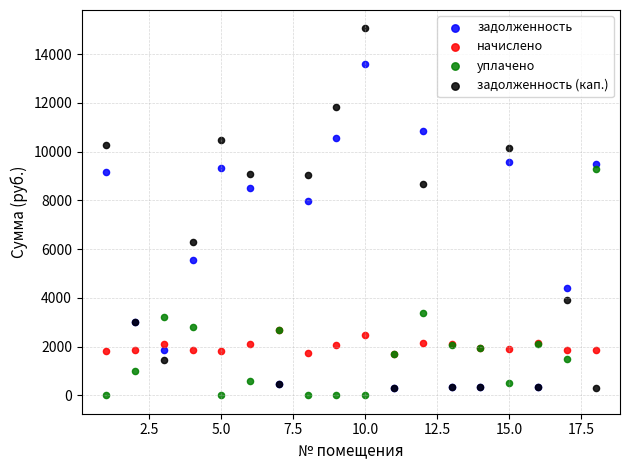

In the задолженность (кап.) series, what Y value is closest to 7668?

8649.0